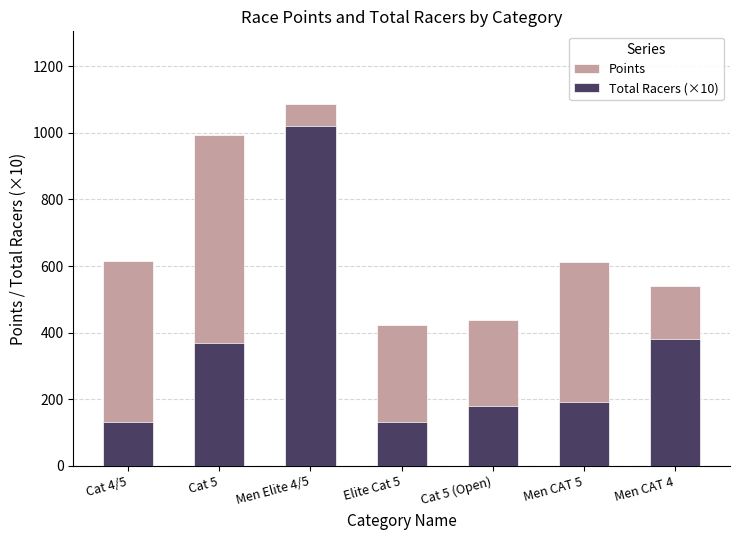

How many groups of bars are there?

7